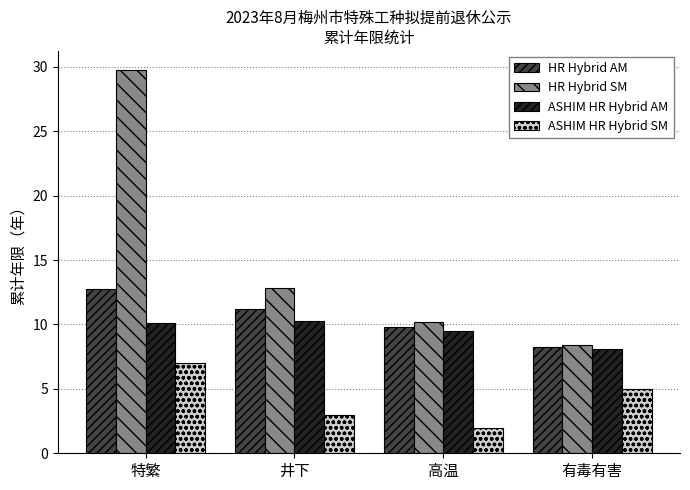

List the labels in order of ASHIM HR Hybrid SM value, largest first.

特繁, 有毒有害, 井下, 高温